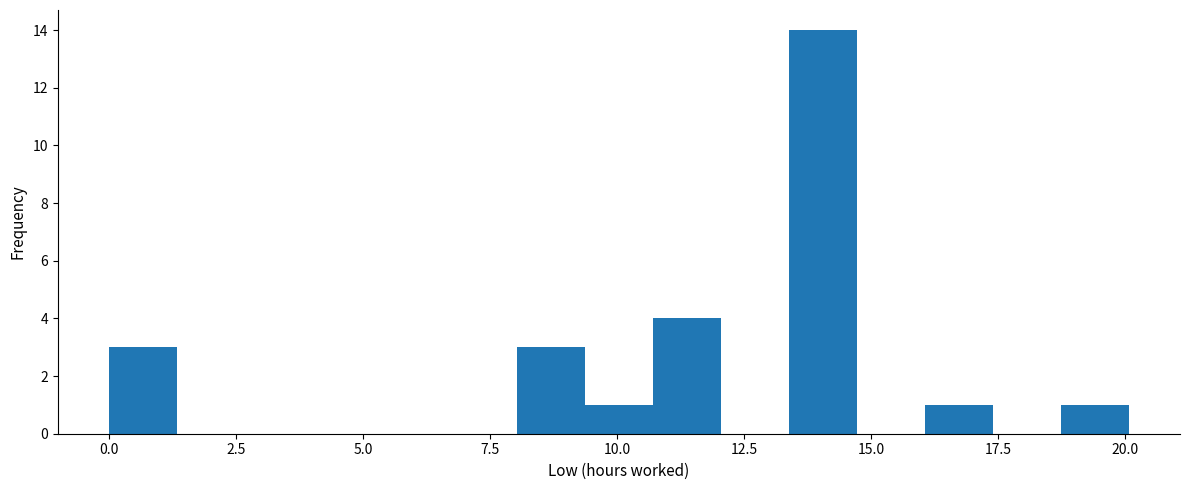

Read against the x-axis, roughly where is the centre of the tallest bar?

14.0